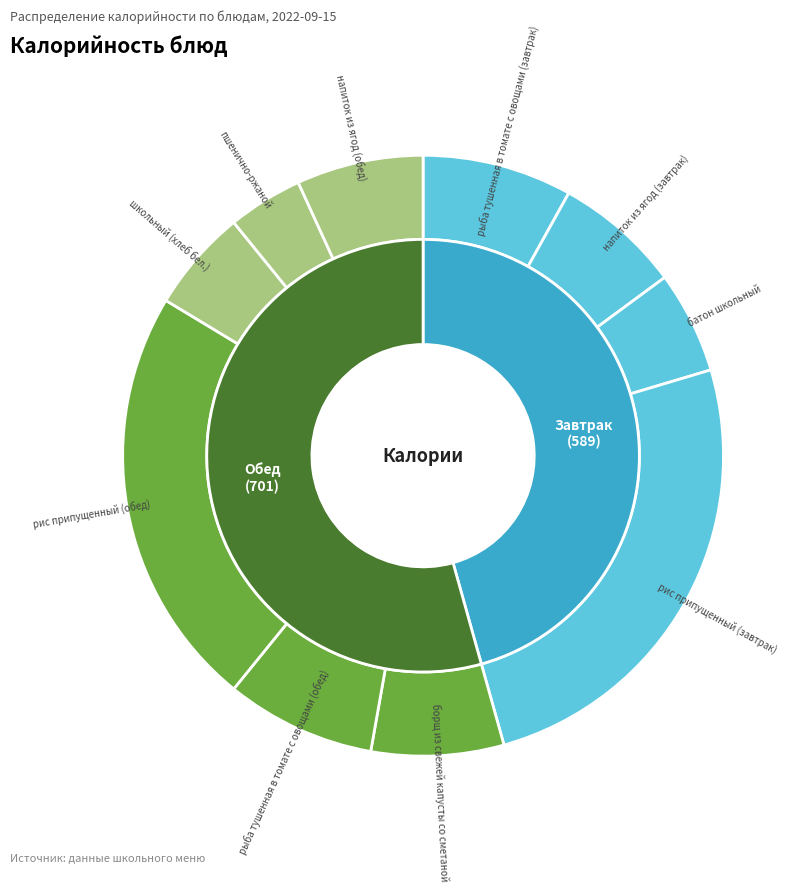

What portion of the pie excludes рис припущенный (обед)?

77.2%